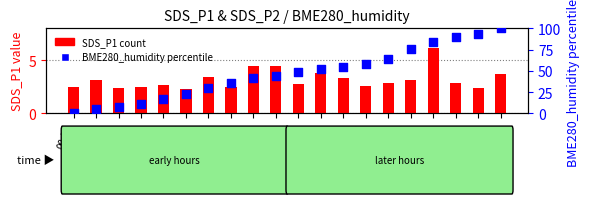

Which series has the largest total across all categories?

BME280_humidity (percentile)